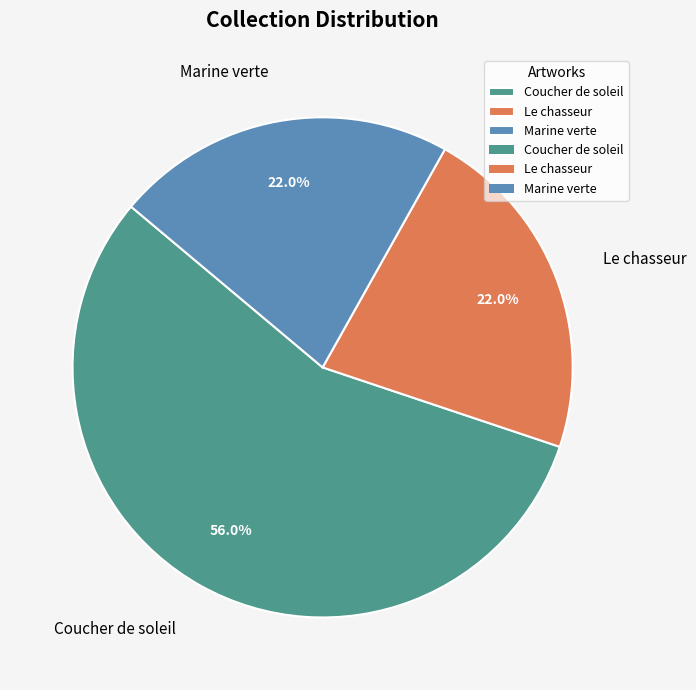

Count the number of slices in the pie.

3